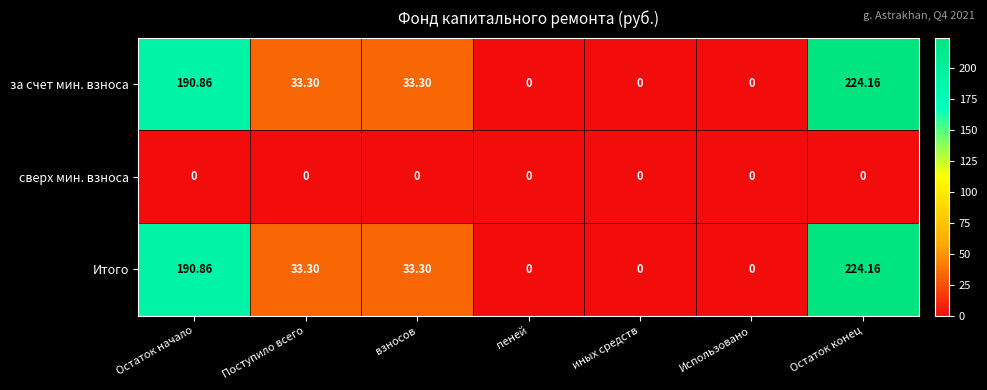

At which label does за счет мин. взноса first exceed 33?

Остаток начало